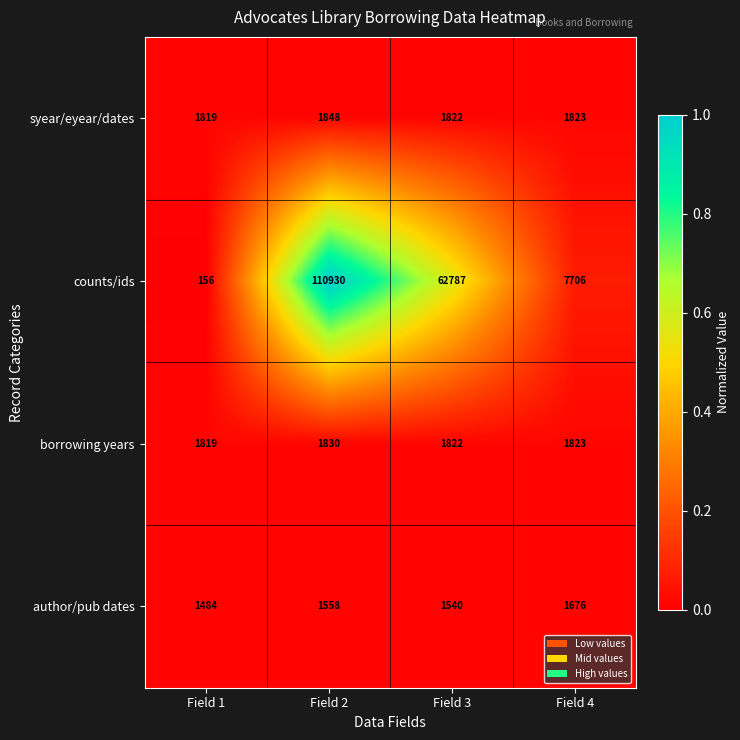

Which label corresponds to the largest value in the chart?

Field 2